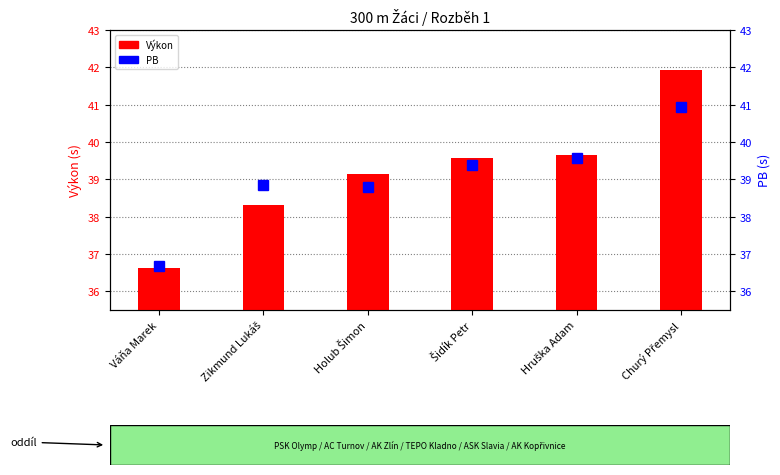

The value of PB at Churý Přemysl is 41.0. True or false?

True